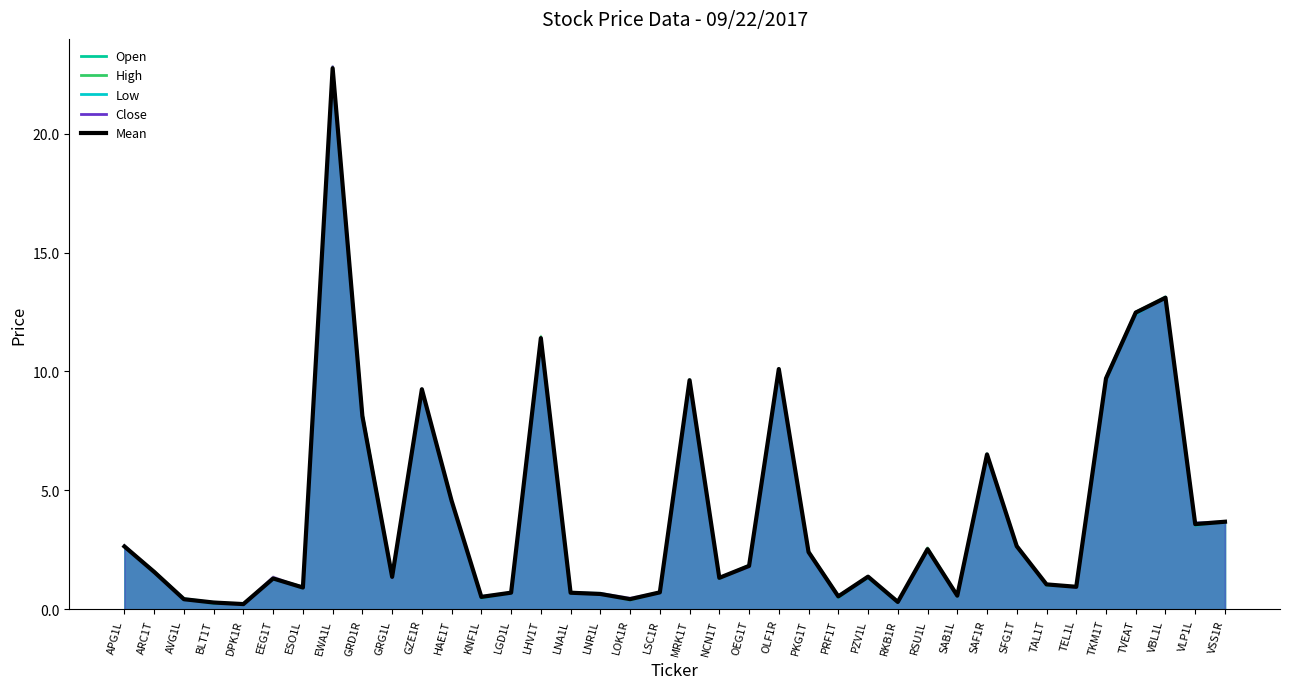

What is the label of the 4th point from the left?

BLT1T